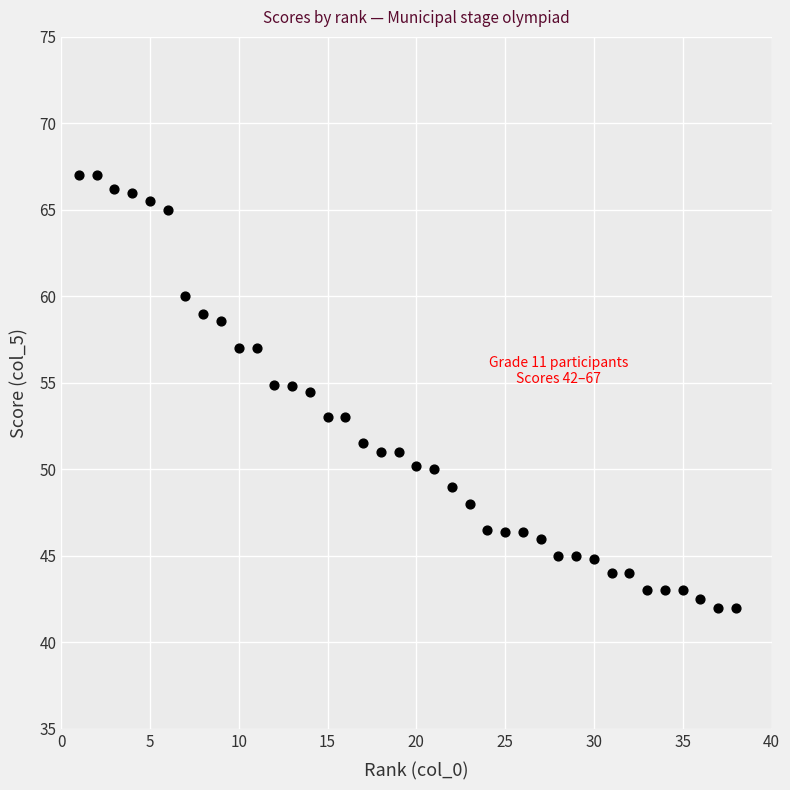

What is the range of Y values (max minus min)?

25.0